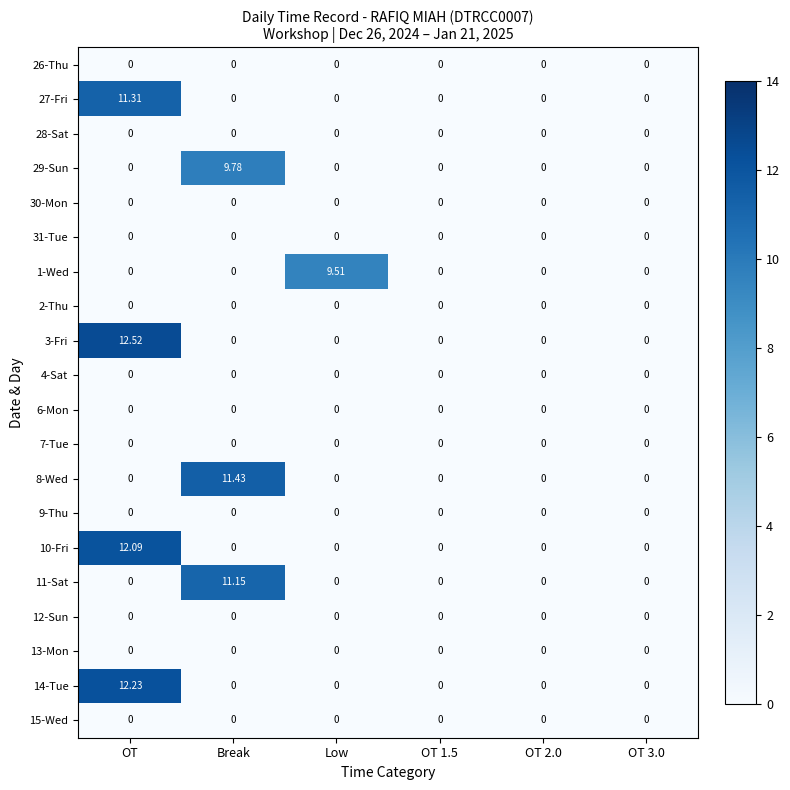

Which series has the largest total across all categories?

3-Fri